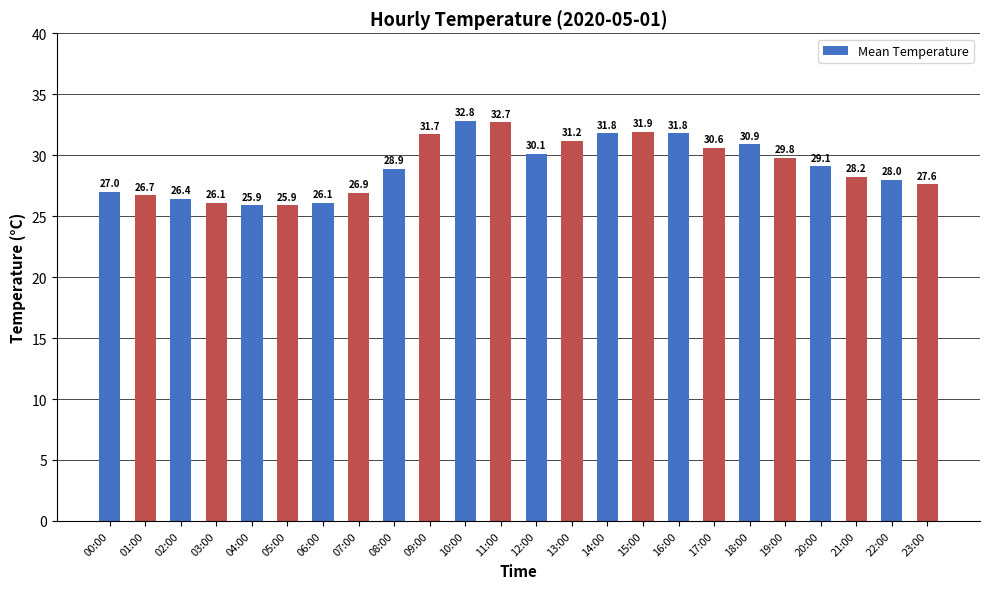

Where does the data first go above 29?

09:00